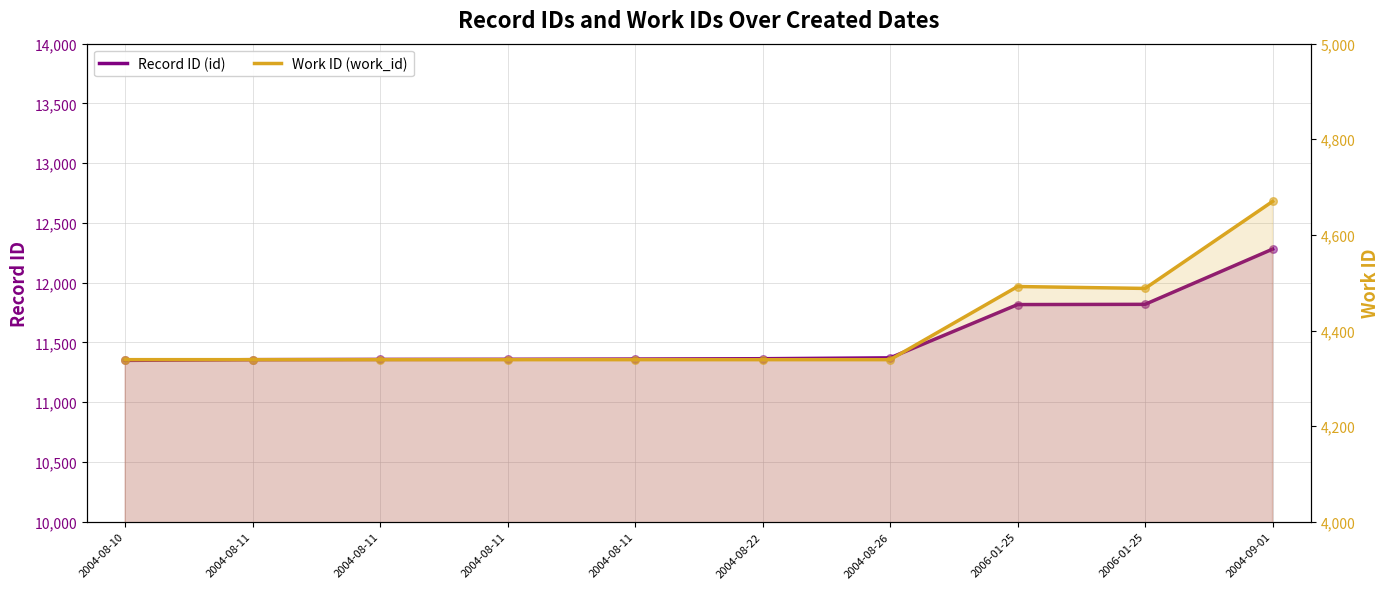

At which category is the sum across all series the highest?

2004-09-01